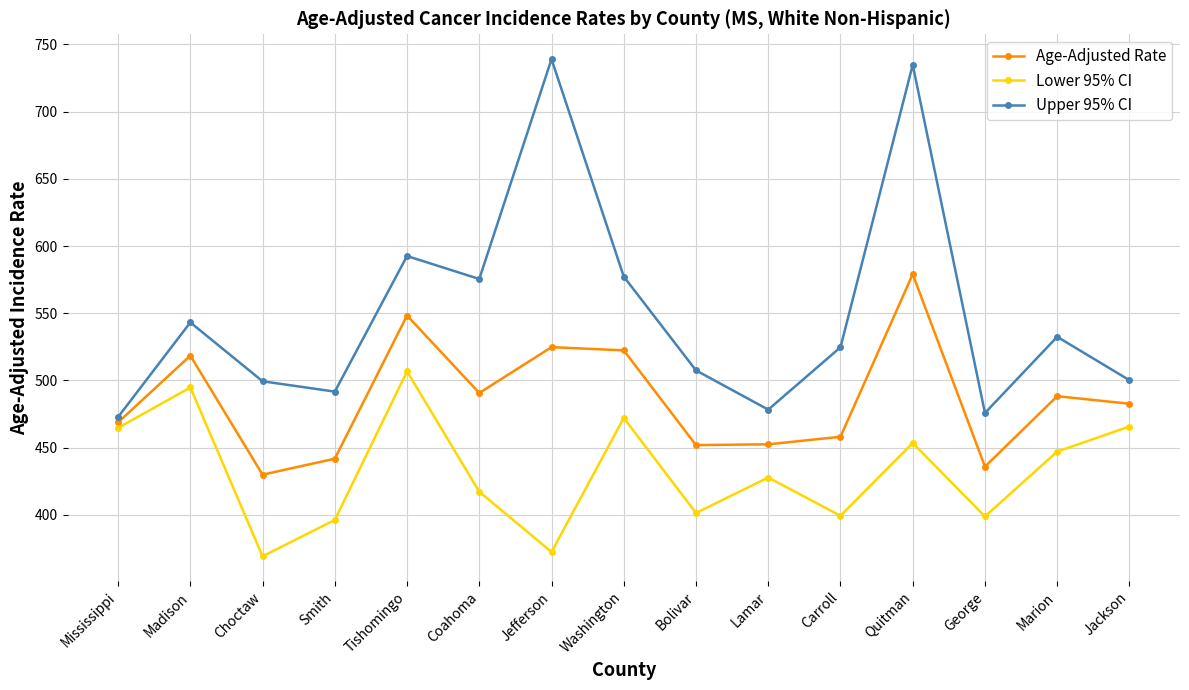

True or false: Age-Adjusted Rate has a value of 719.0 at Marion.

False